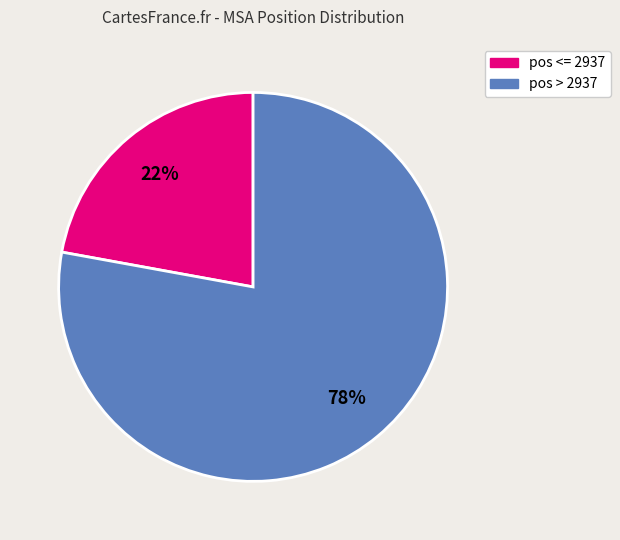

To the nearest percent, what is the average slice percentage?

50%